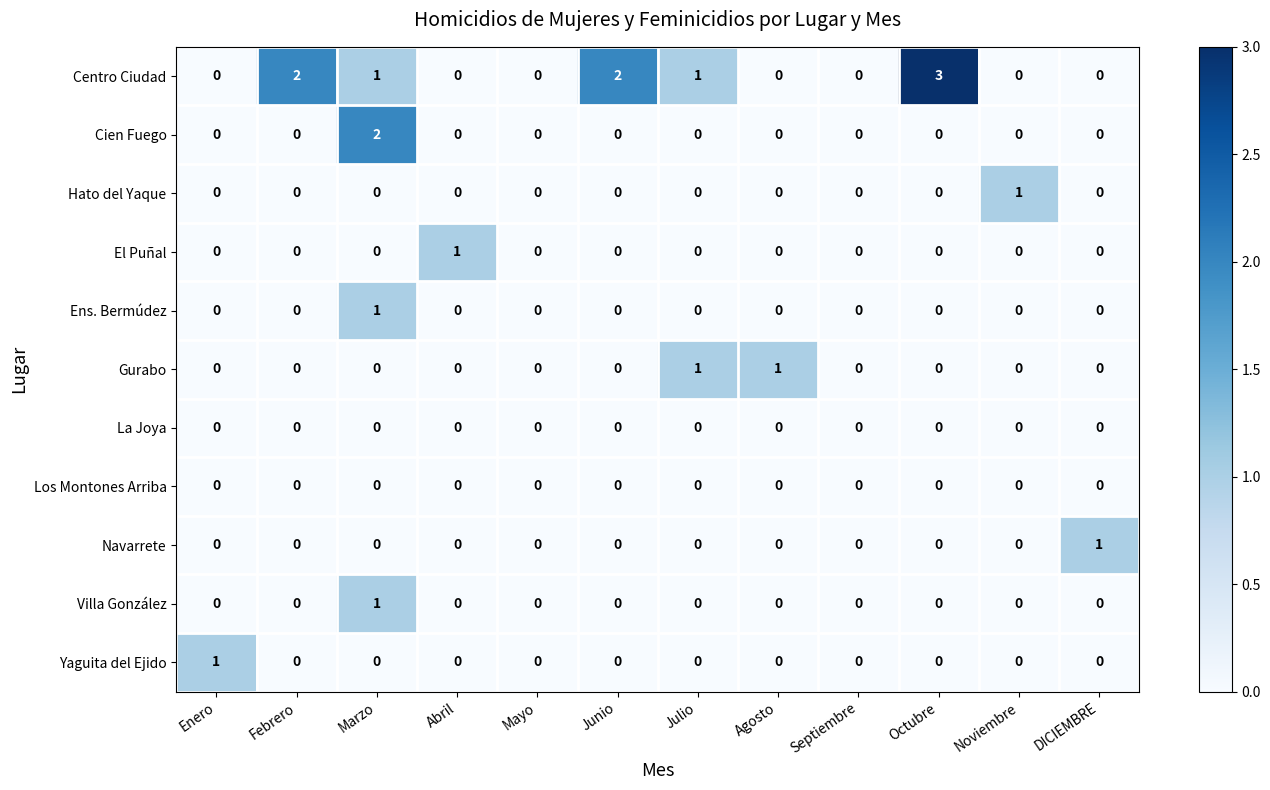

At which category is the sum across all series the highest?

Marzo